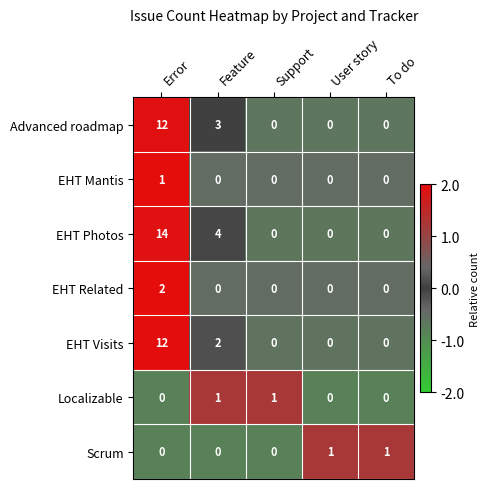

What is the maximum value shown in the chart?

14